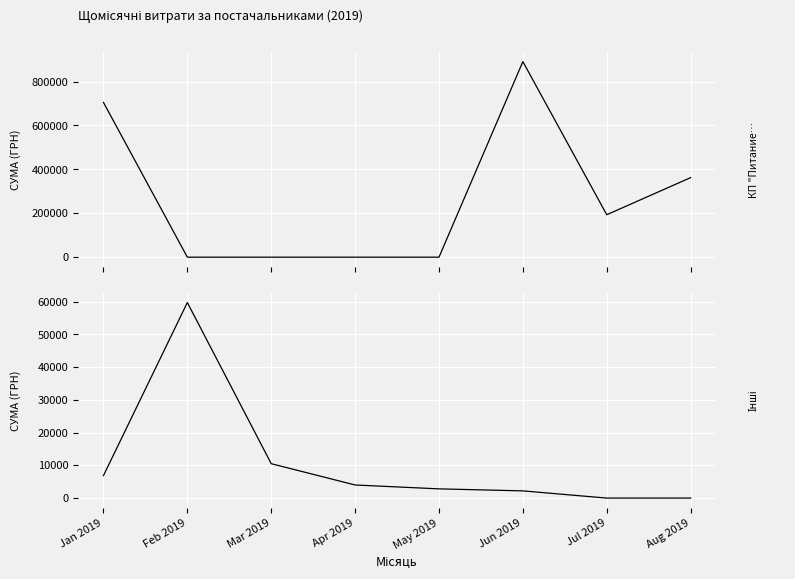

At which label does КП "Питание" reach its minimum?

Feb 2019